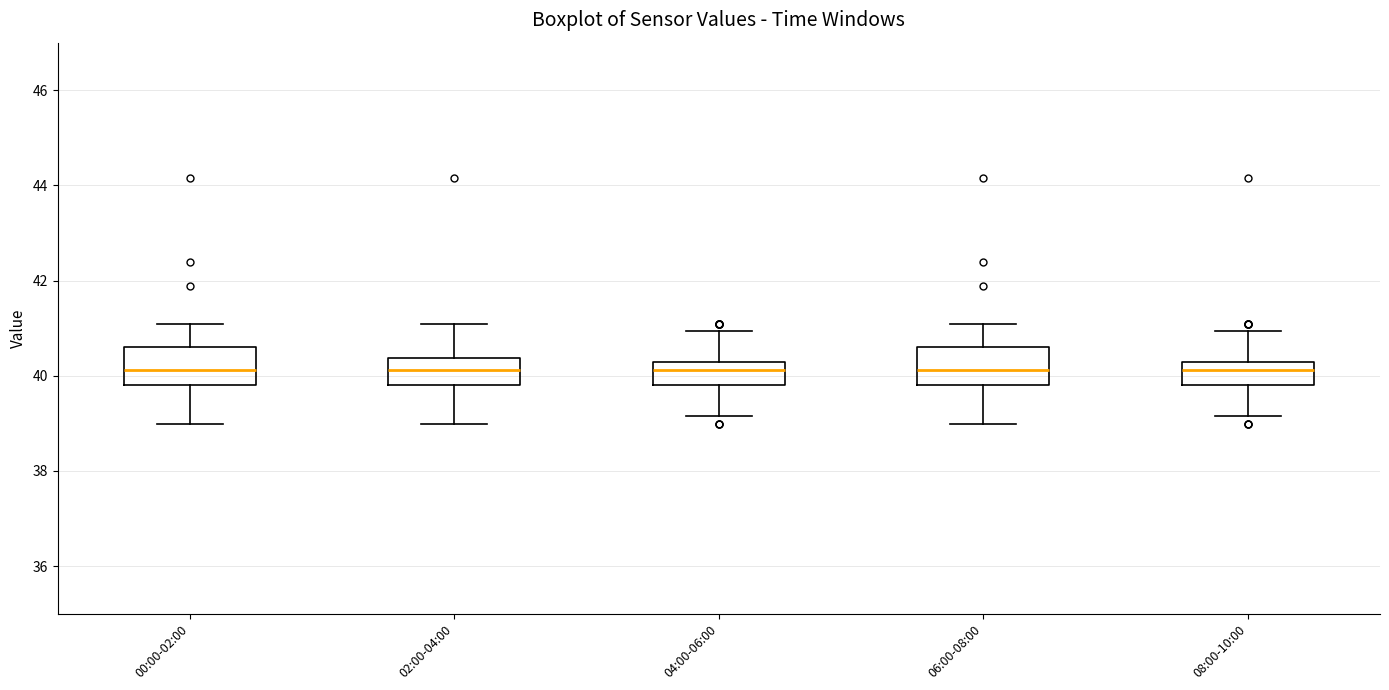

Reading left to right, read every box against the y-axis: the position of its median line, the range the box covers, and the ends of its whiskers. The values are not printed on the chart, so give them approximately, as read against the axis.

00:00-02:00: median 40.2, box 39.8 to 40.6, whiskers 39.0 to 41.0
02:00-04:00: median 40.2, box 39.8 to 40.4, whiskers 39.0 to 41.0
04:00-06:00: median 40.2 (just below the box's upper edge), box 39.8 to 40.2, whiskers 39.2 to 41.0
06:00-08:00: median 40.2, box 39.8 to 40.6, whiskers 39.0 to 41.0
08:00-10:00: median 40.2 (just below the box's upper edge), box 39.8 to 40.2, whiskers 39.2 to 41.0